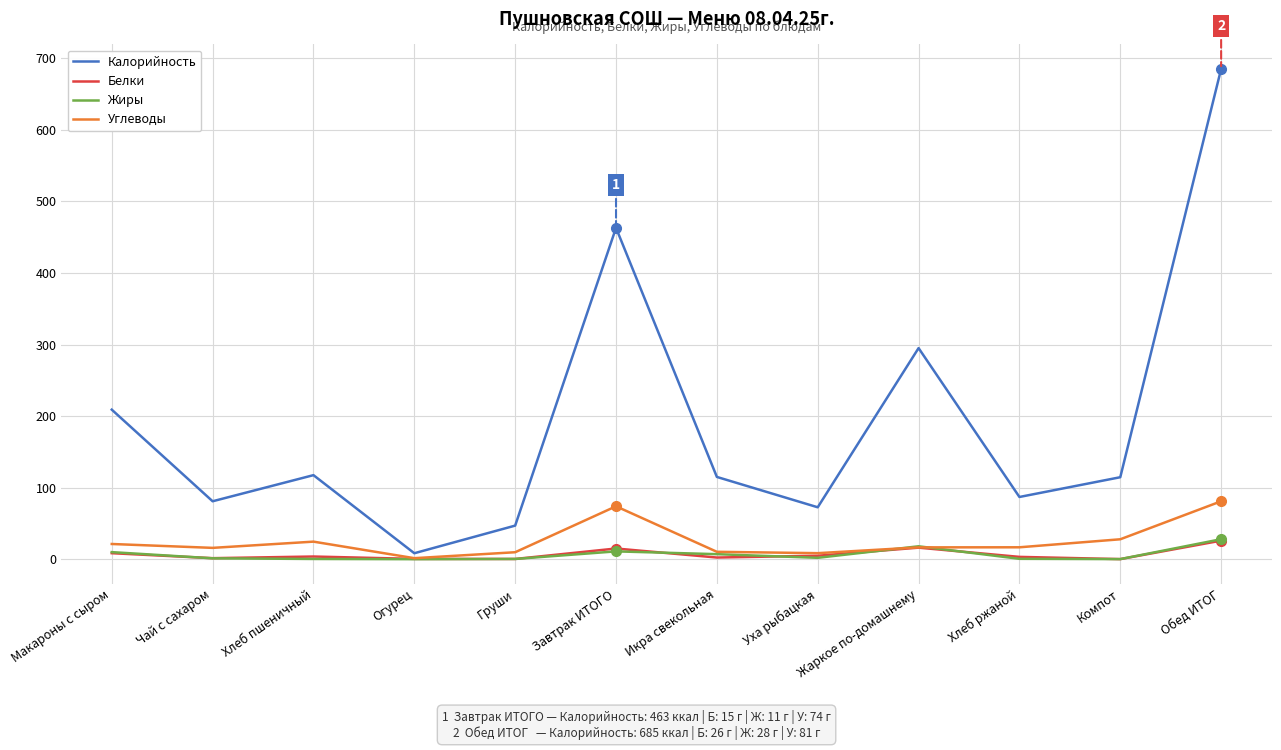

At which category is the sum across all series the highest?

Обед ИТОГ